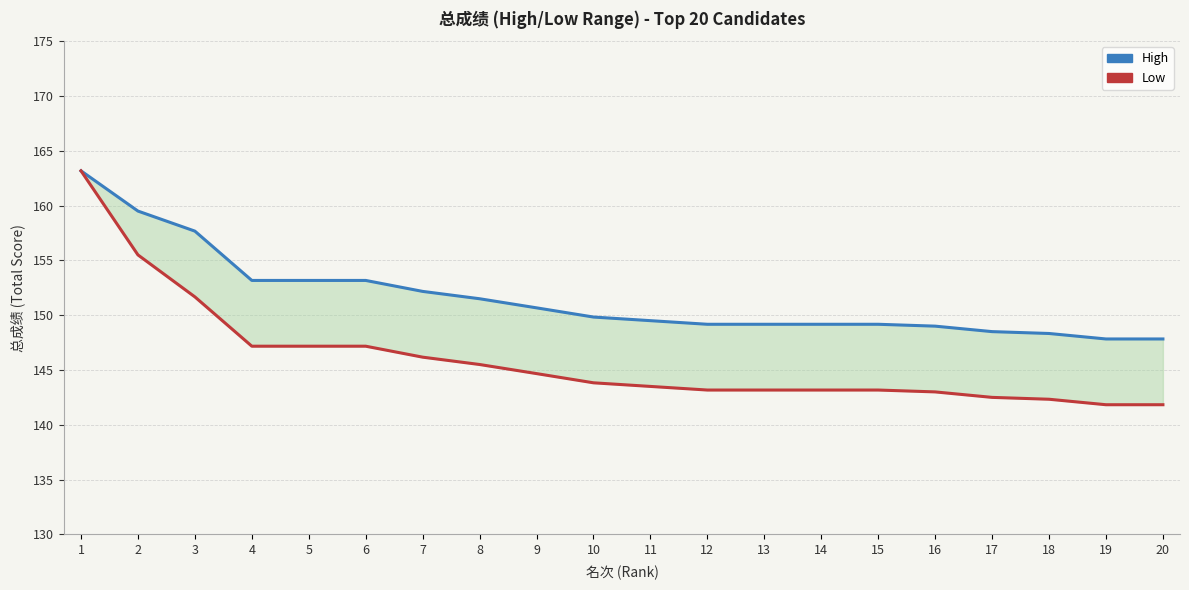

What is the smallest value displayed?

141.8